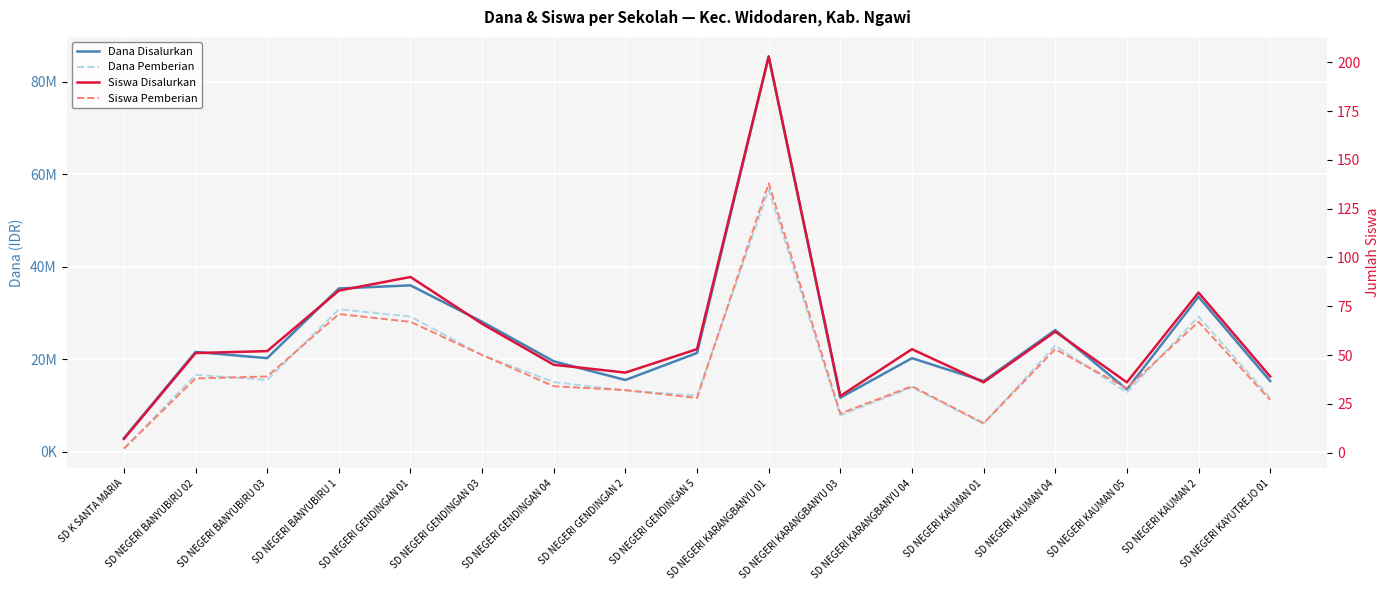

Which series changed the most between SD K SANTA MARIA and SD NEGERI KAUMAN 04?

Dana Disalurkan